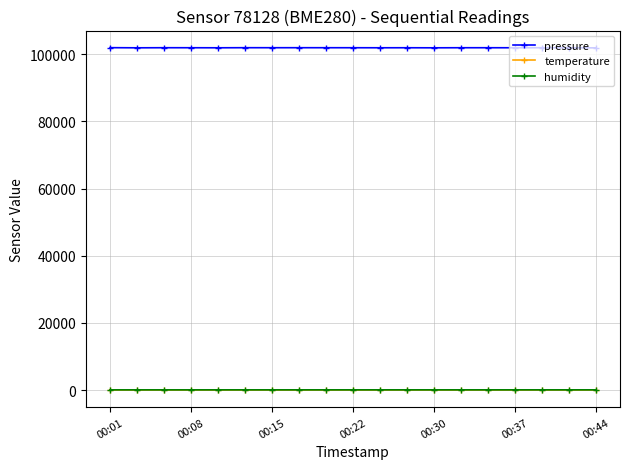

Which series has the widest spread of values?

pressure